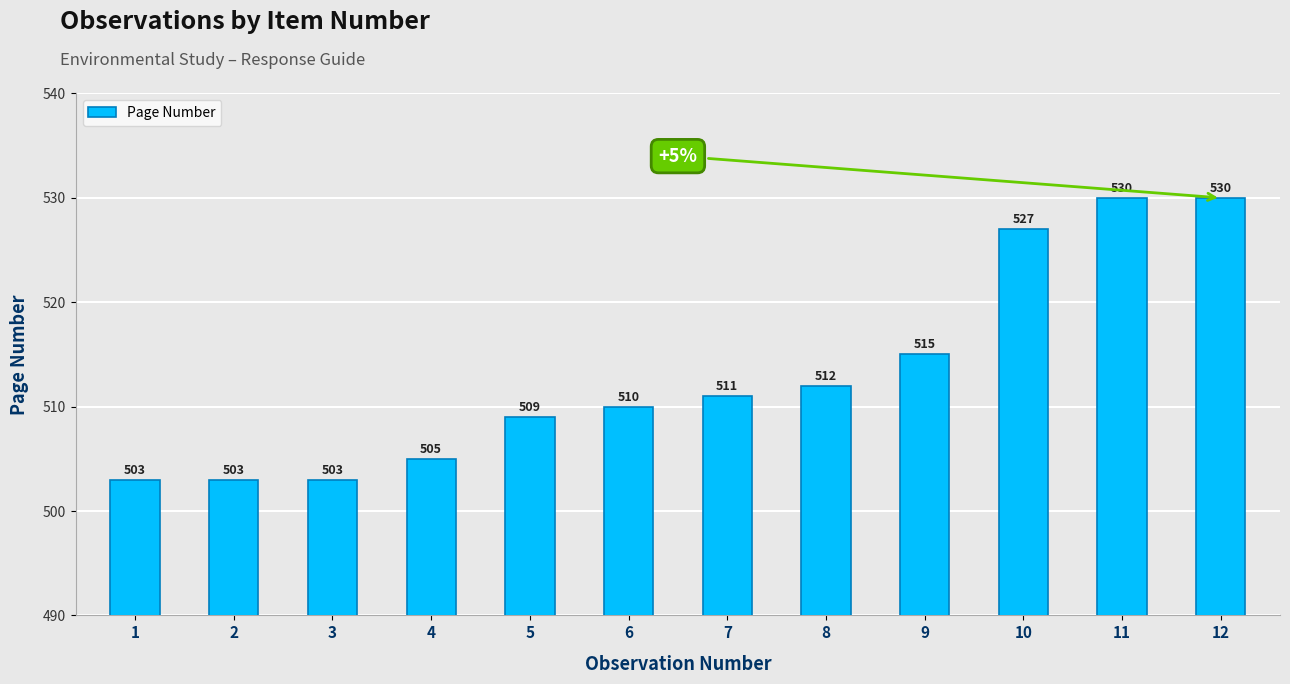

Does the chart contain any negative values?

No